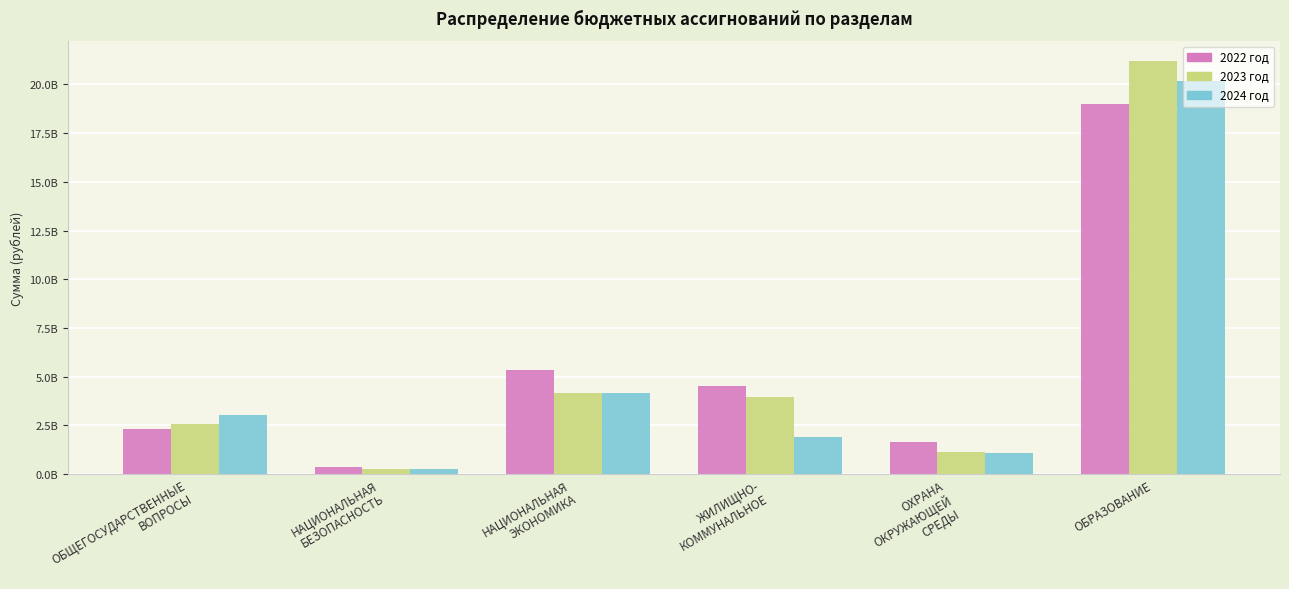

Are the bars horizontal?

No